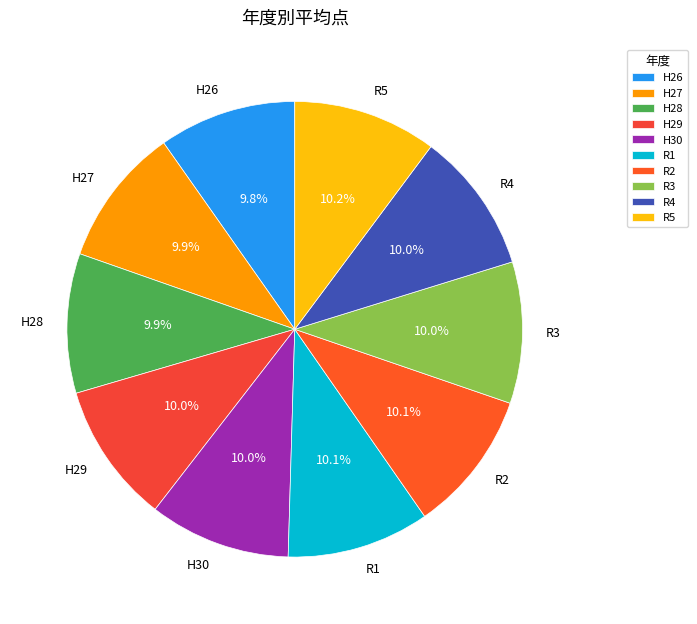

Does H28 account for over 50% of the chart?

No